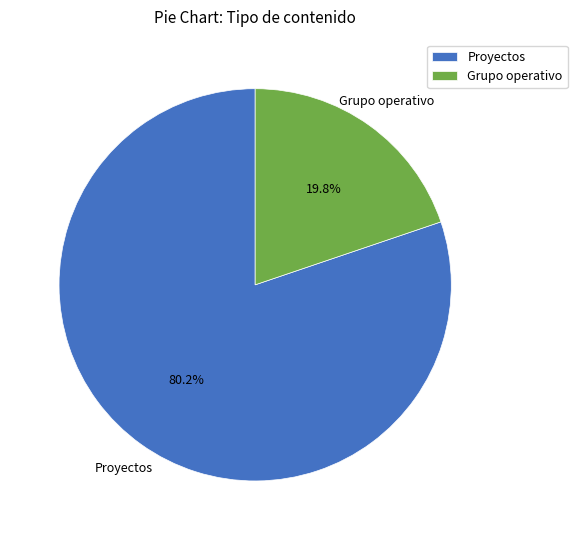

Does Proyectos account for over 50% of the chart?

Yes